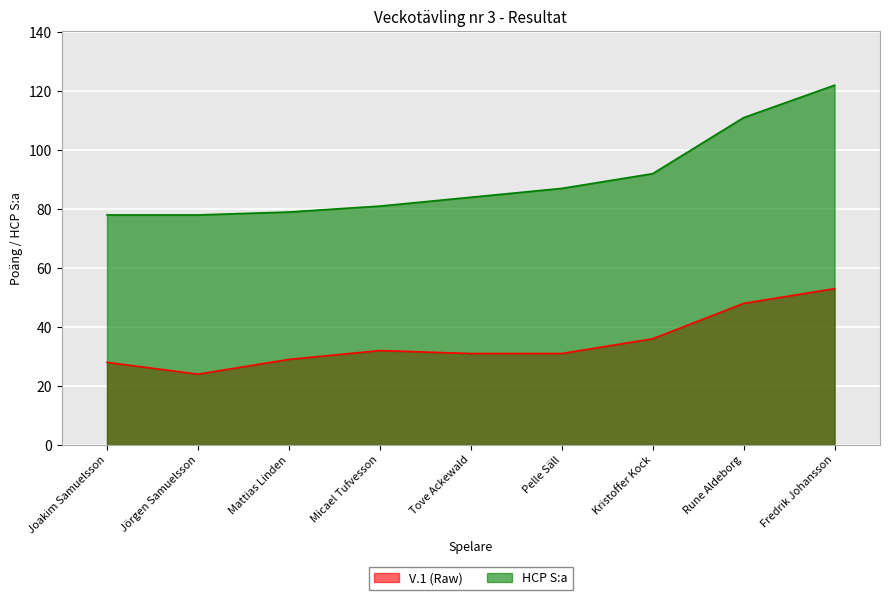

True or false: HCP S:a and V.1 (Raw) cross at least once.

False